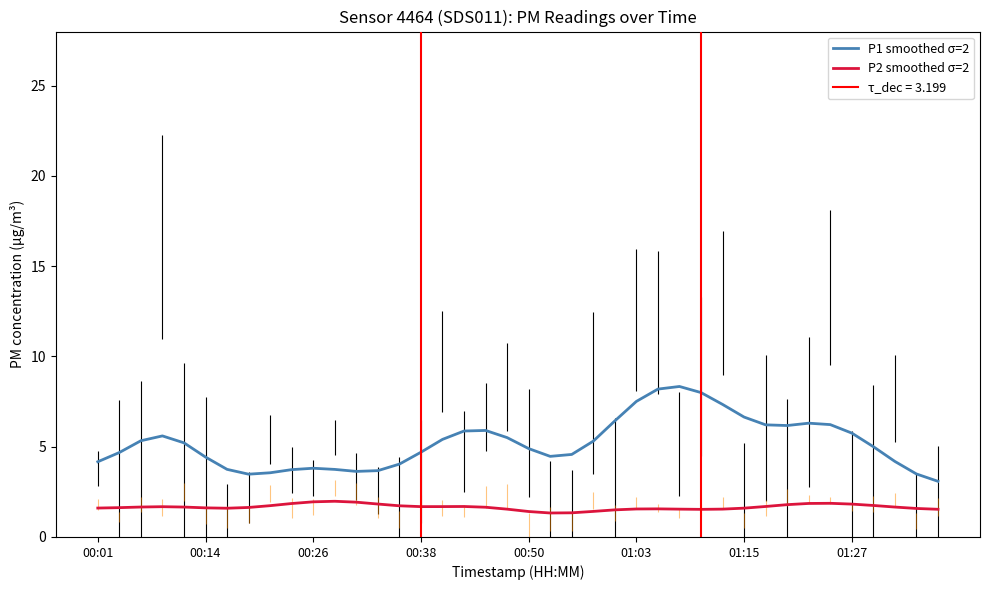

What is the label of the 30th point from the left?

29